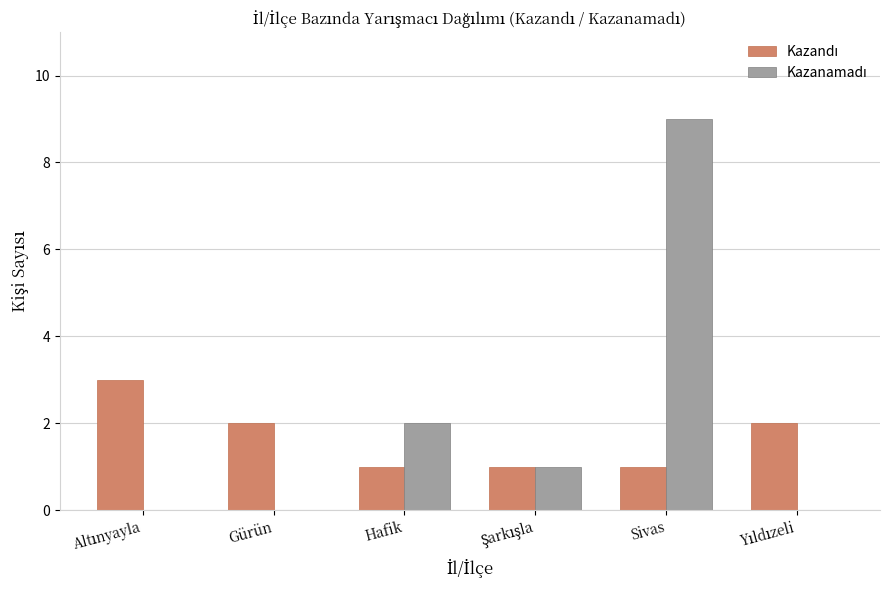

What is the greatest value displayed?

9